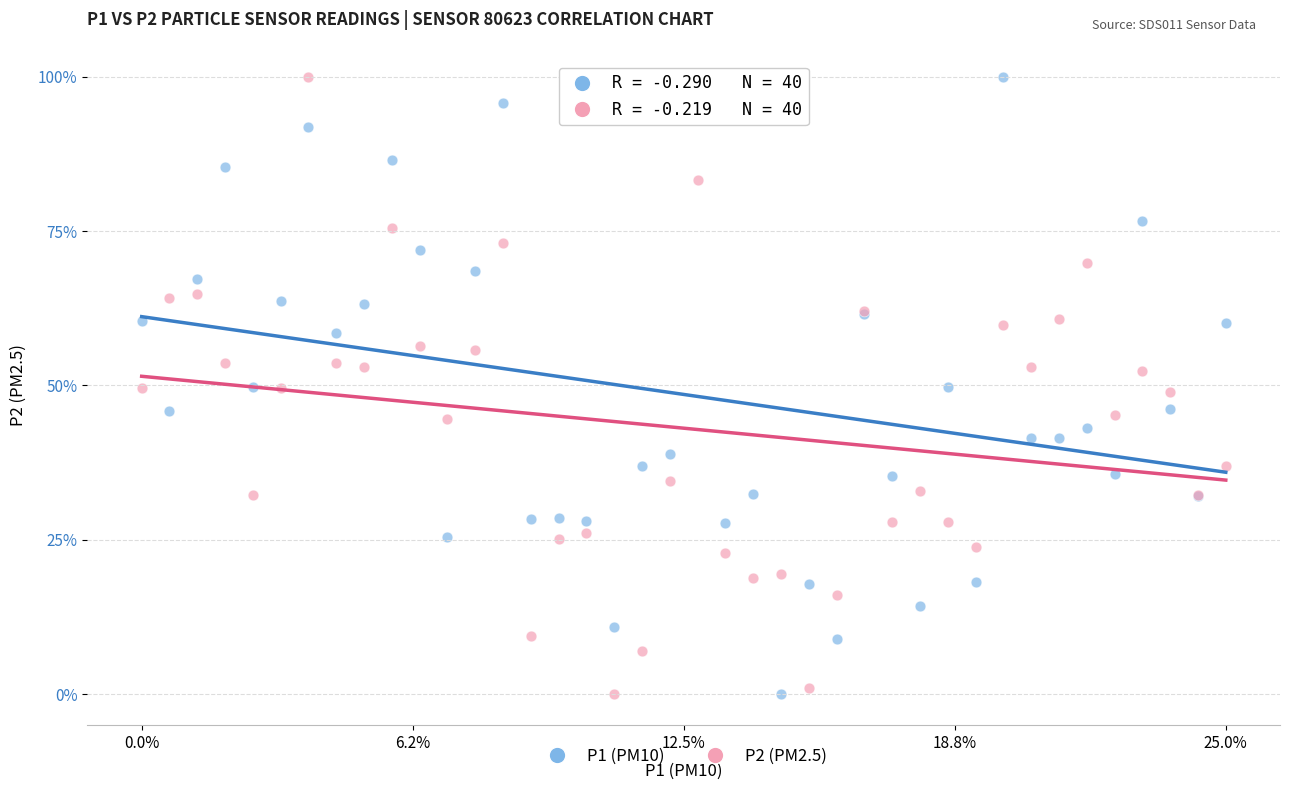

What are all the series names shown in the legend?

P1 (PM10), P2 (PM2.5)